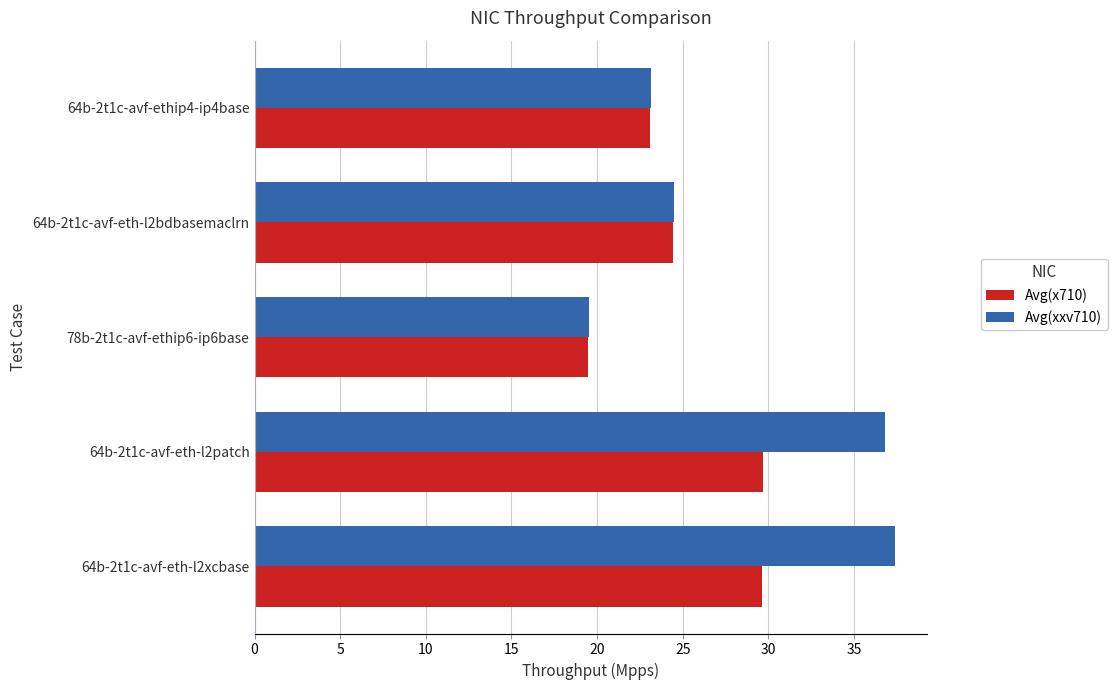

How many values in the Avg(xxv710) series exceed 24?

3